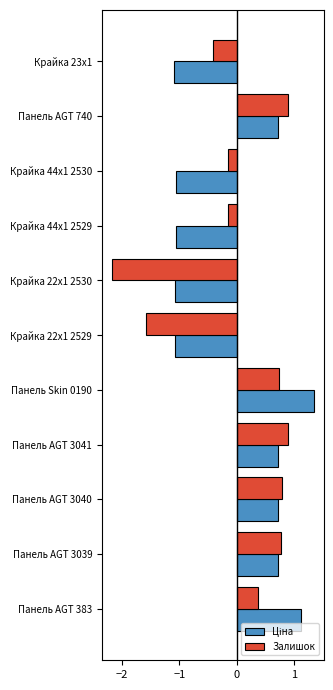

How many positive values does the Залишок series have?

6